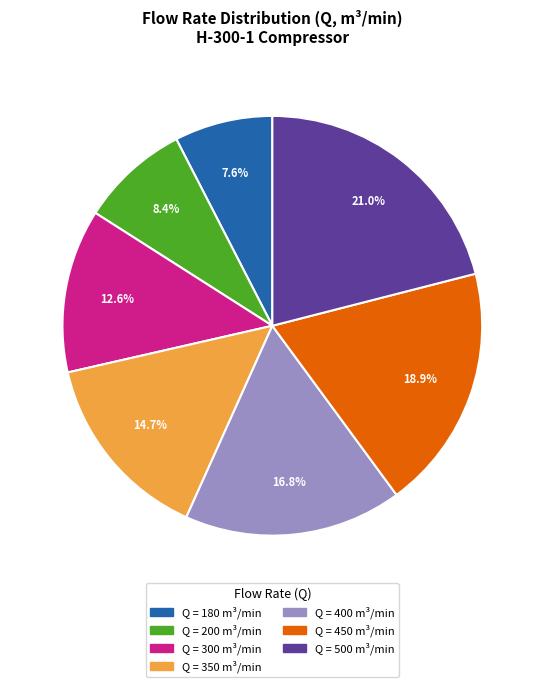

Is there any slice that represents more than half of the pie?

No